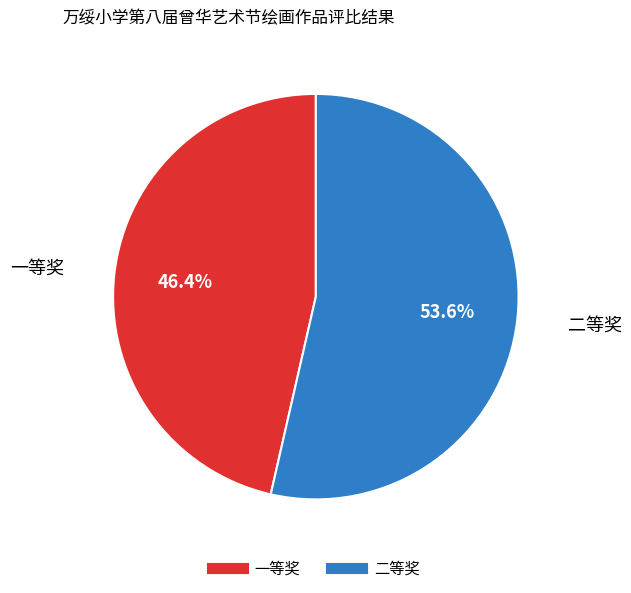

Which category has the biggest portion of the pie?

二等奖